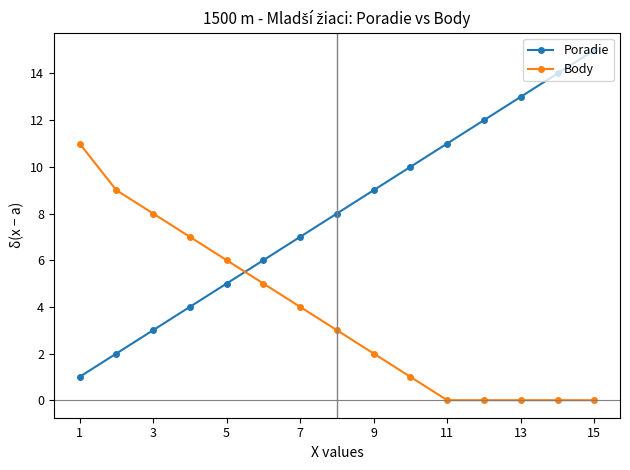

What is the maximum value for Body?

11